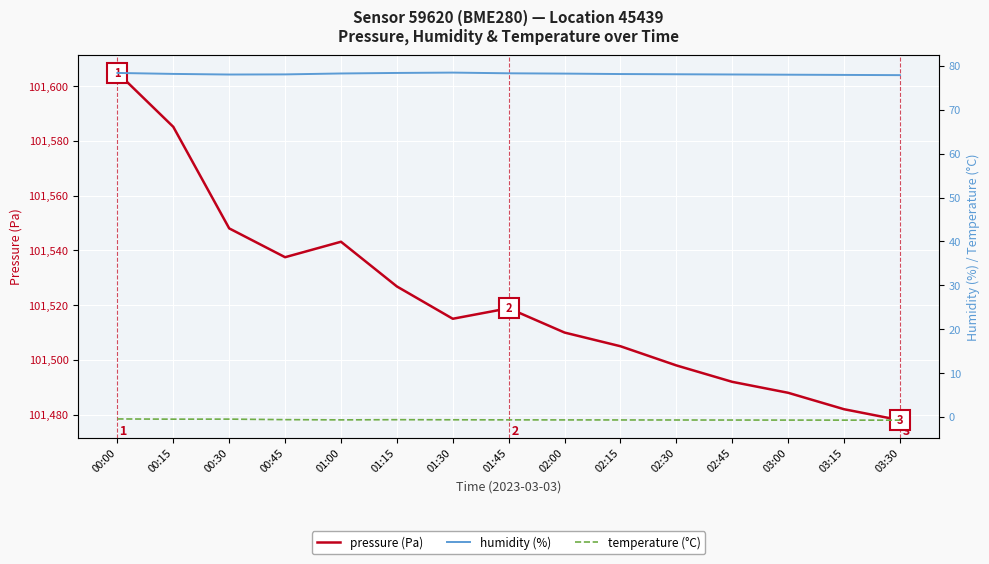

Where is the first local maximum for humidity (%)?

01:30